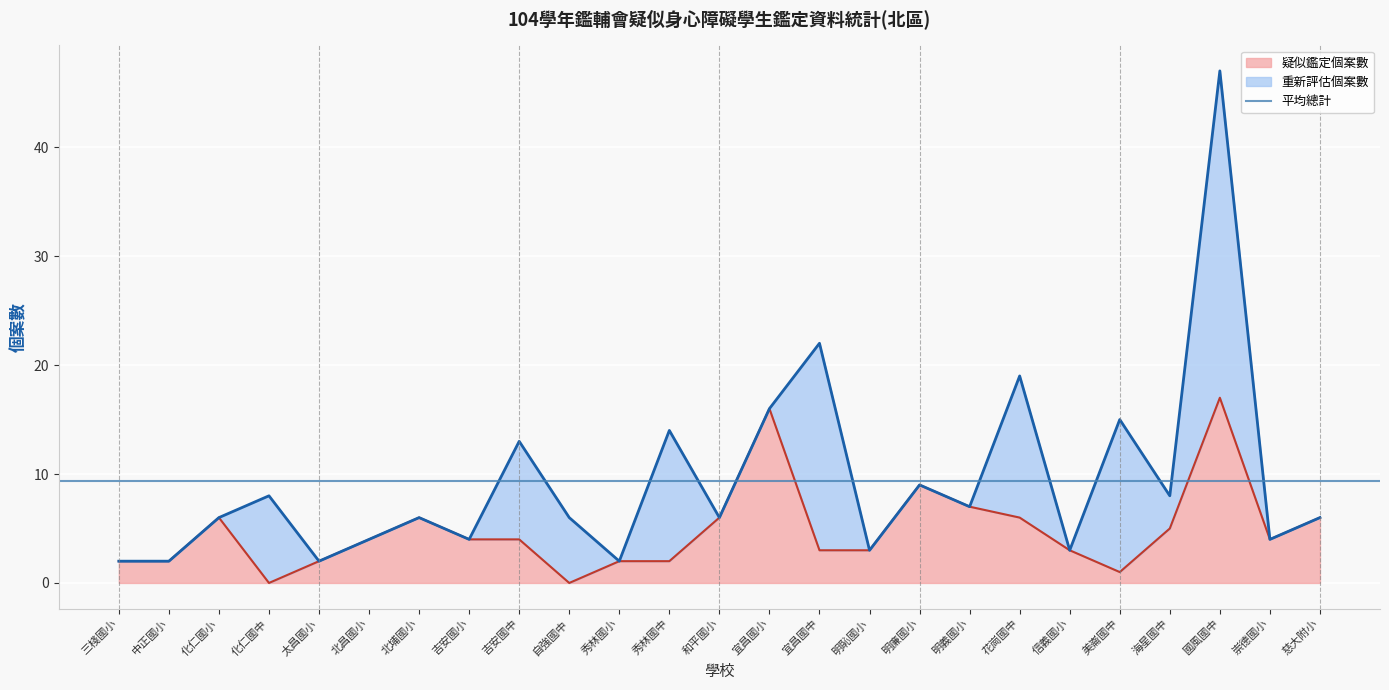

How many positive values are there?

23